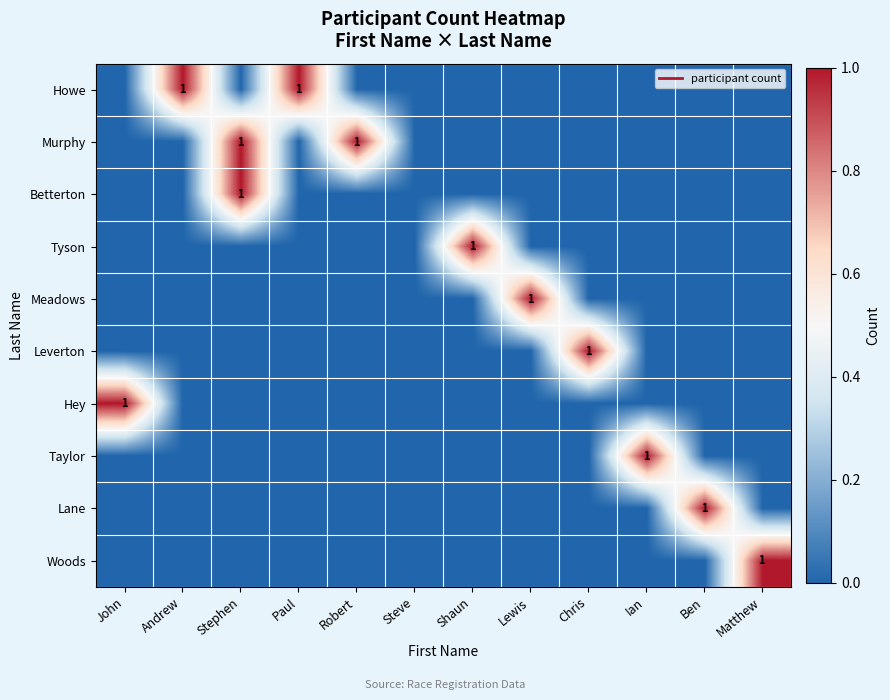

Which category has the highest value in the Taylor series?

Ian